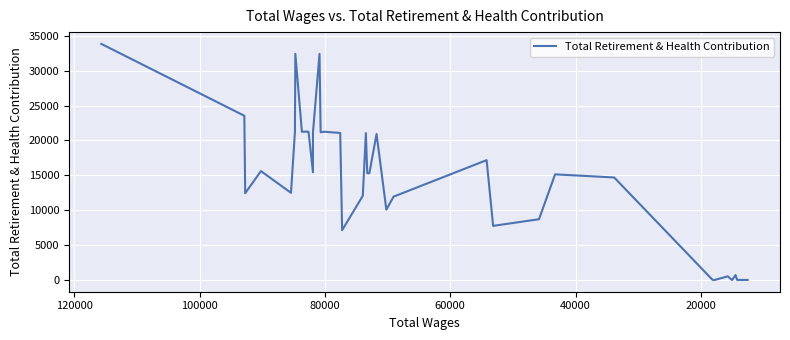

Does the chart display data point markers on the line(s)?

No